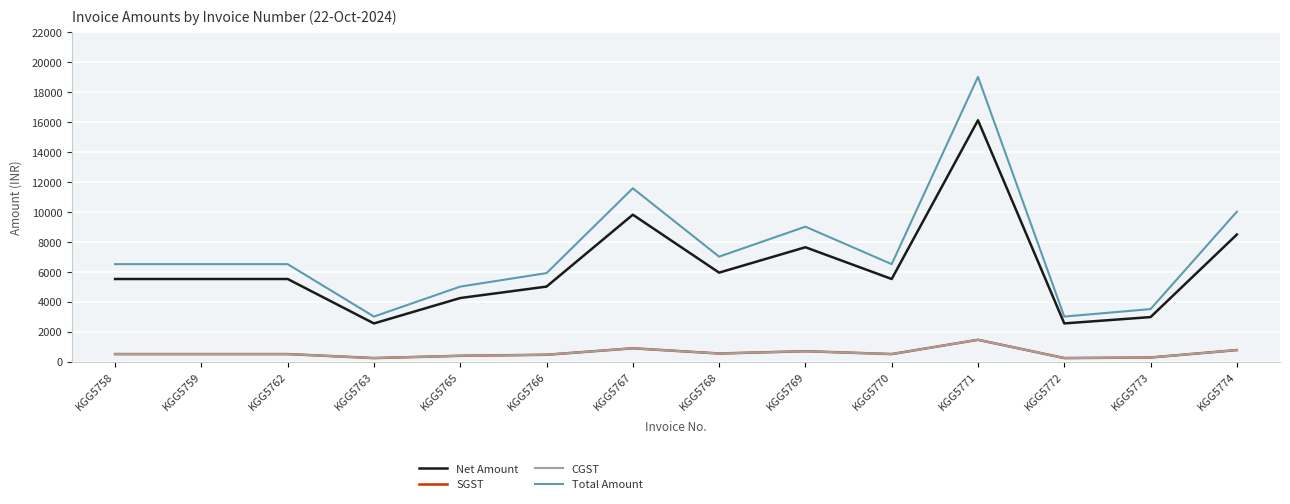

Reading left to right, list all the values displayed in this chart.

Net Amount: KGG5758=5507.6	KGG5759=5507.6	KGG5762=5507.6	KGG5763=2541.5	KGG5765=4237.3	KGG5766=5000.0	KGG5767=9800.0	KGG5768=5932.2	KGG5769=7627.1	KGG5770=5507.6	KGG5771=16101.7	KGG5772=2542.4	KGG5773=2965.3	KGG5774=8474.6
SGST: KGG5758=495.7	KGG5759=495.7	KGG5762=495.7	KGG5763=228.7	KGG5765=381.4	KGG5766=450.0	KGG5767=882.0	KGG5768=533.9	KGG5769=686.4	KGG5770=495.7	KGG5771=1449.2	KGG5772=228.8	KGG5773=266.9	KGG5774=762.7
CGST: KGG5758=495.7	KGG5759=495.7	KGG5762=495.7	KGG5763=228.7	KGG5765=381.4	KGG5766=450.0	KGG5767=882.0	KGG5768=533.9	KGG5769=686.4	KGG5770=495.7	KGG5771=1449.2	KGG5772=228.8	KGG5773=266.9	KGG5774=762.7
Total Amount: KGG5758=6499.0	KGG5759=6499.0	KGG5762=6499.0	KGG5763=2999.0	KGG5765=5000.0	KGG5766=5900.0	KGG5767=11564.0	KGG5768=7000.0	KGG5769=9000.0	KGG5770=6499.0	KGG5771=19000.0	KGG5772=3000.0	KGG5773=3499.0	KGG5774=10000.0